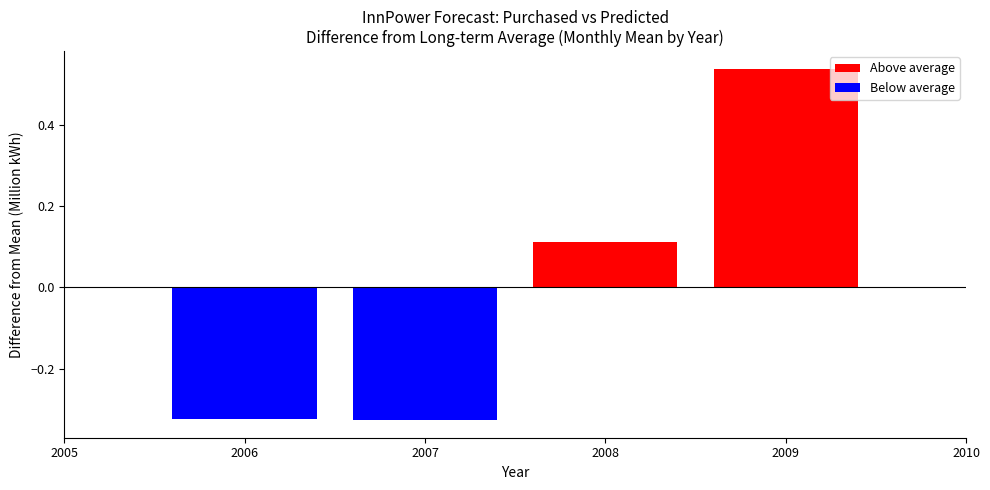

How many distinct data groups are displayed?

1